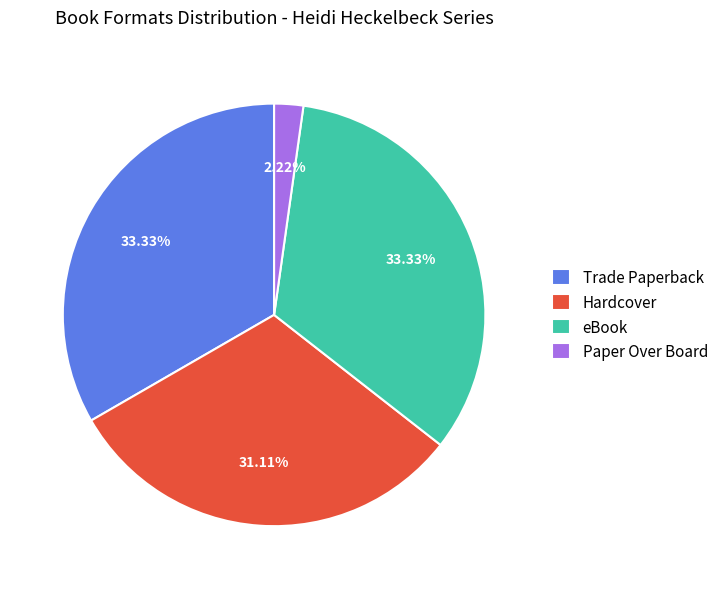

What portion of the pie excludes Hardcover?

68.9%